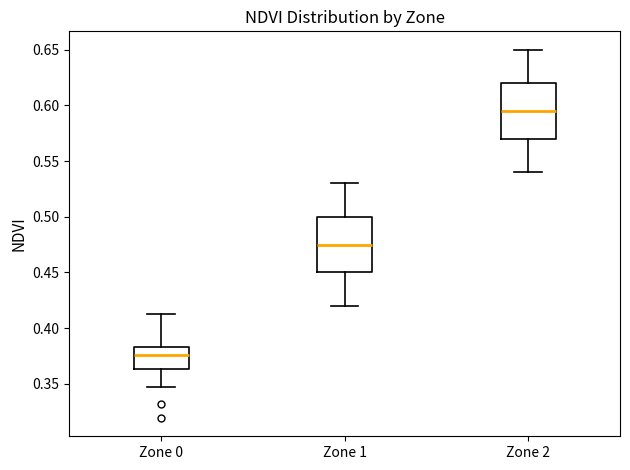

Where does the median line of the box for Zone 0 sit on the y-axis? The values are not printed on the chart, so give them approximately, as read against the axis.

0.375